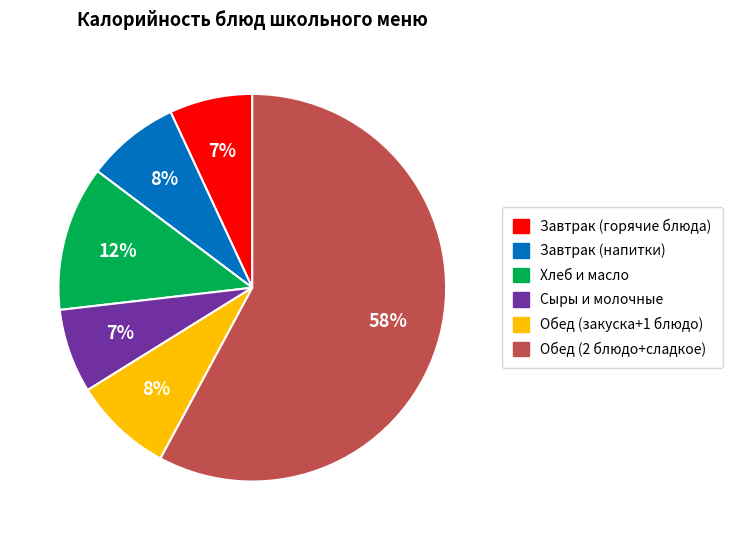

To the nearest percent, what is the difference between the largest and smallest slice percentages?

51%